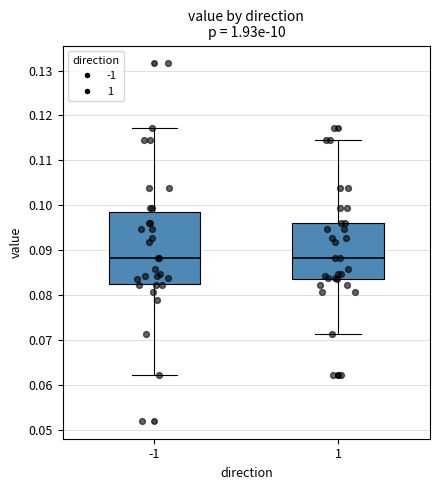

Reading left to right, read every box against the y-axis: the position of its median line, the range the box covers, and the ends of its whiskers. The values are not printed on the chart, so give them approximately, as read against the axis.

-1: median 0.088, box 0.083 to 0.099, whiskers 0.062 to 0.117
1: median 0.088, box 0.084 to 0.096, whiskers 0.071 to 0.115